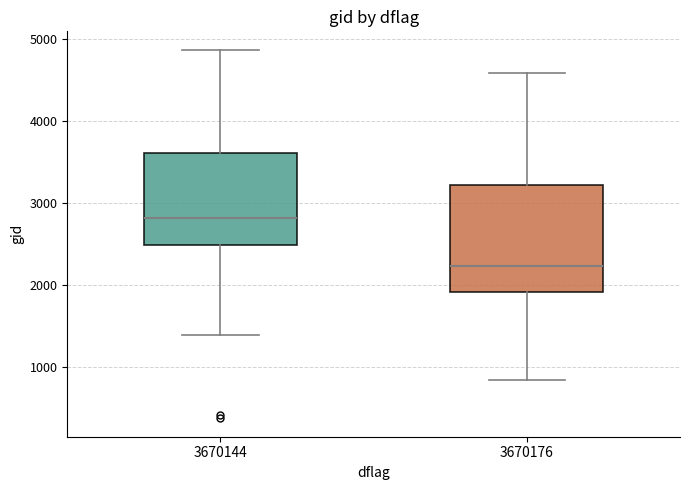

Reading left to right, read every box against the y-axis: the position of its median line, the range the box covers, and the ends of its whiskers. The values are not printed on the chart, so give them approximately, as read against the axis.

3670144: median 2800, box 2500 to 3600, whiskers 1400 to 4900
3670176: median 2200, box 1900 to 3200, whiskers 800 to 4600